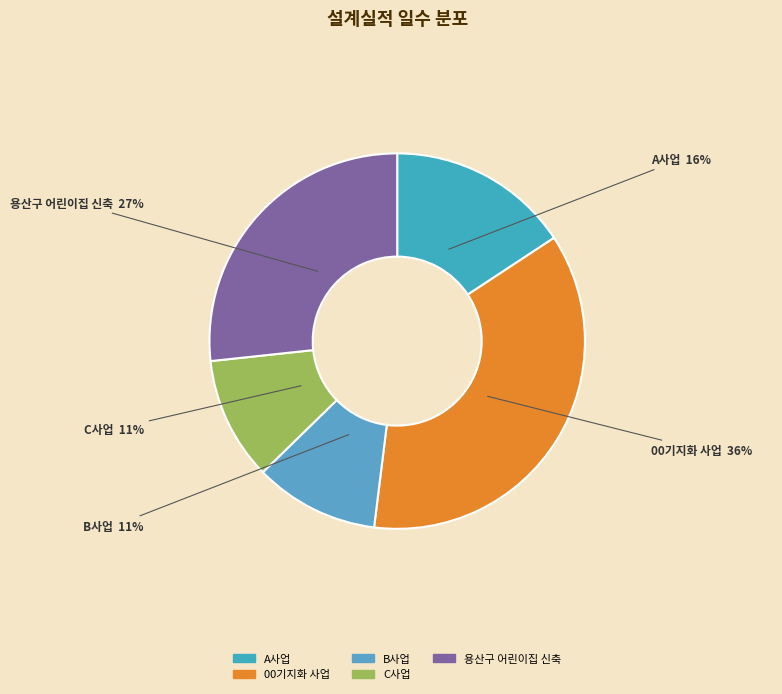

How many slices are in this pie chart?

5